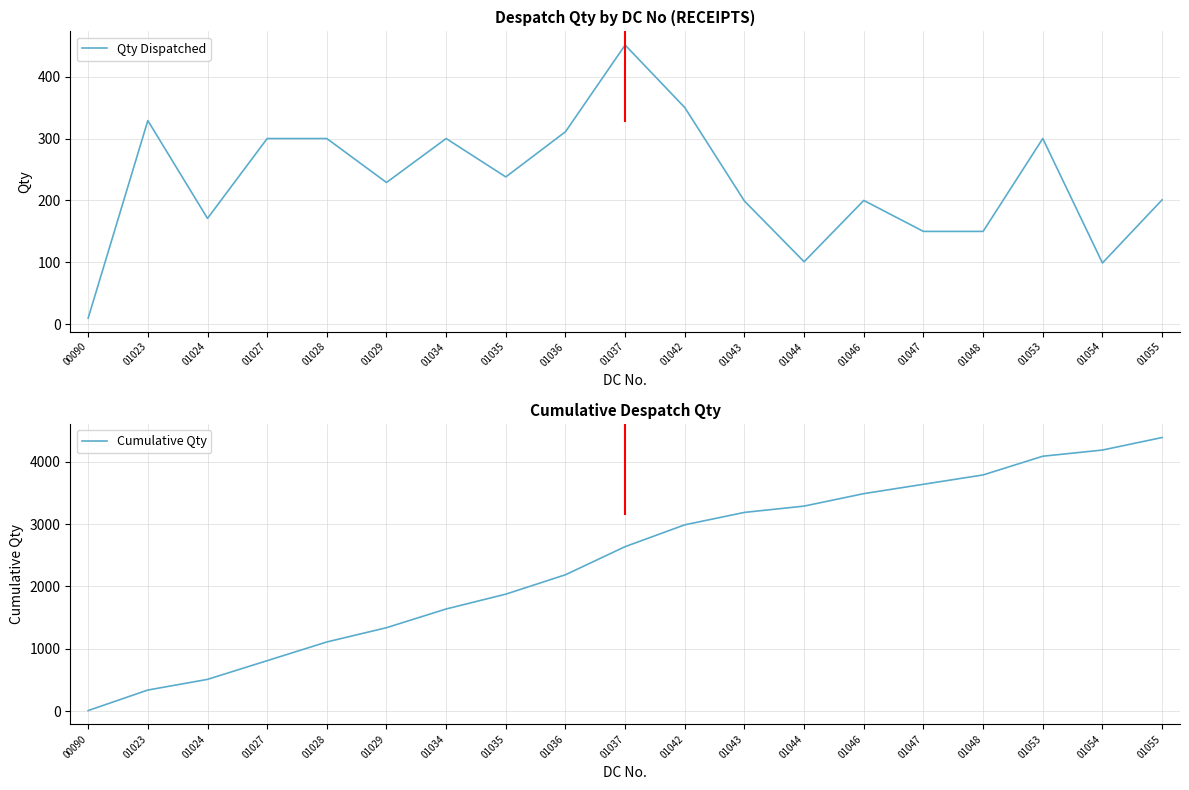

The Cumulative Qty series shows 2216 at 01048. True or false?

False